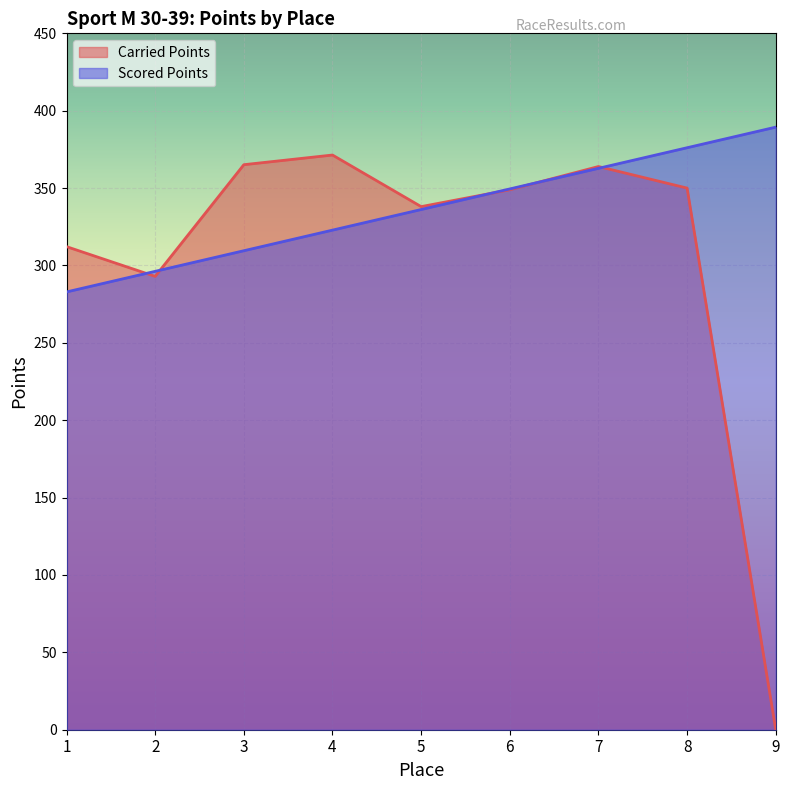

At which category does Carried Points reach its first local valley?

2